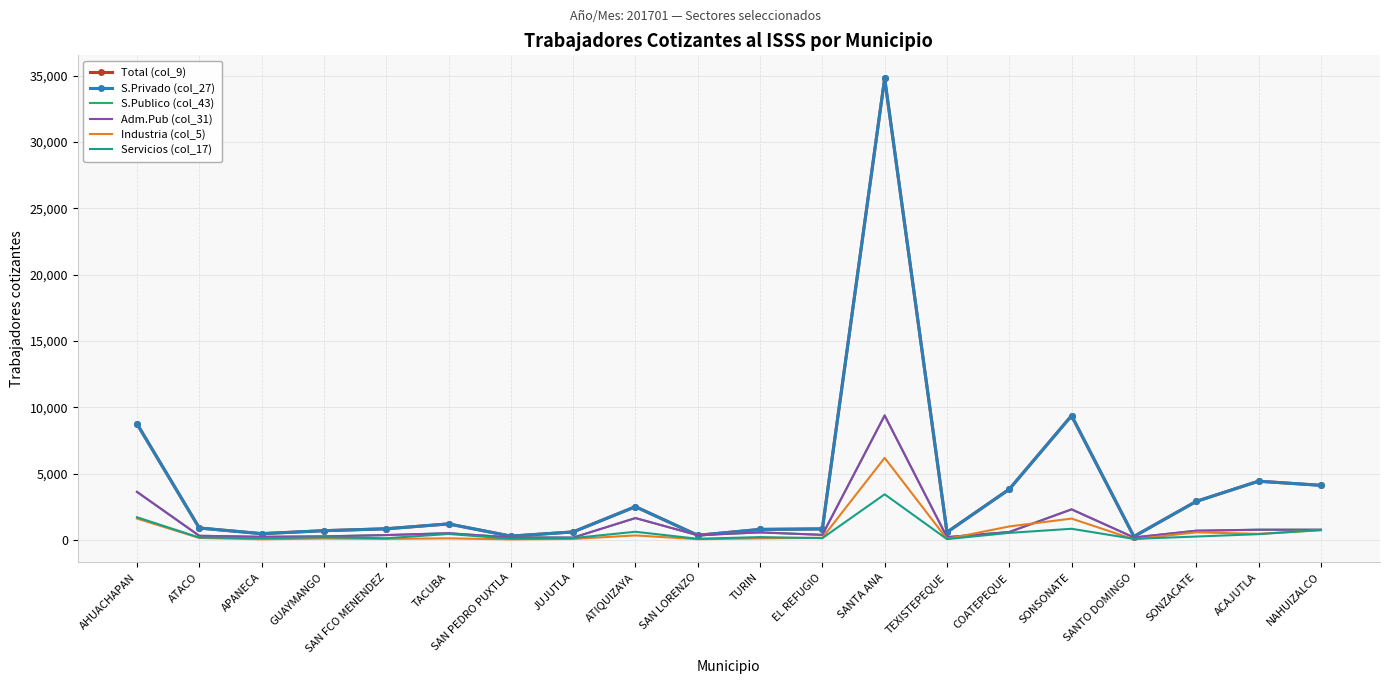

At which label does Servicios (col_17) first exceed 211?

AHUACHAPAN